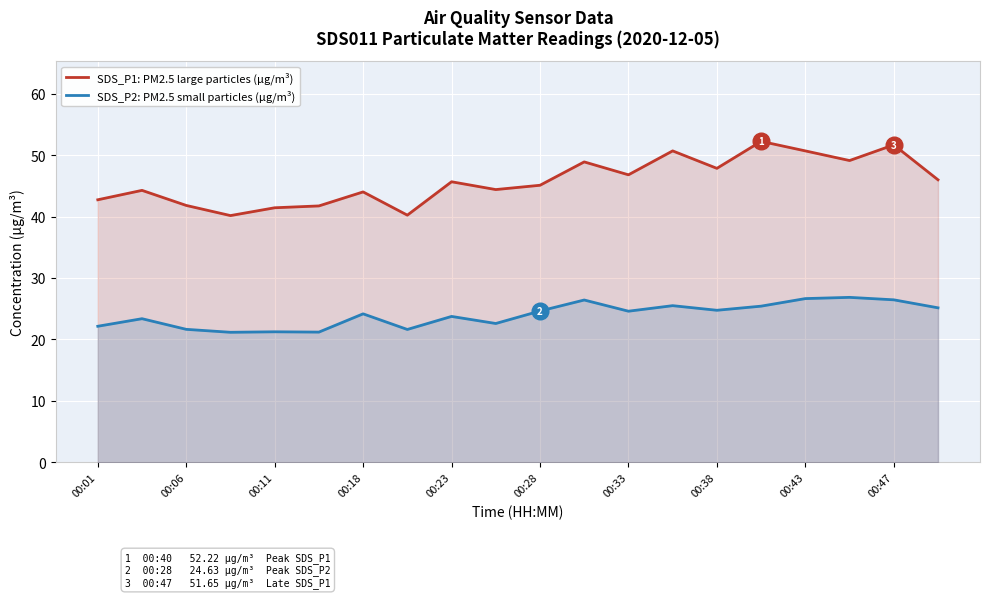

Is it true that SDS_P1: PM2.5 large particles (µg/m³) equals 24.9 at 00:43?

False